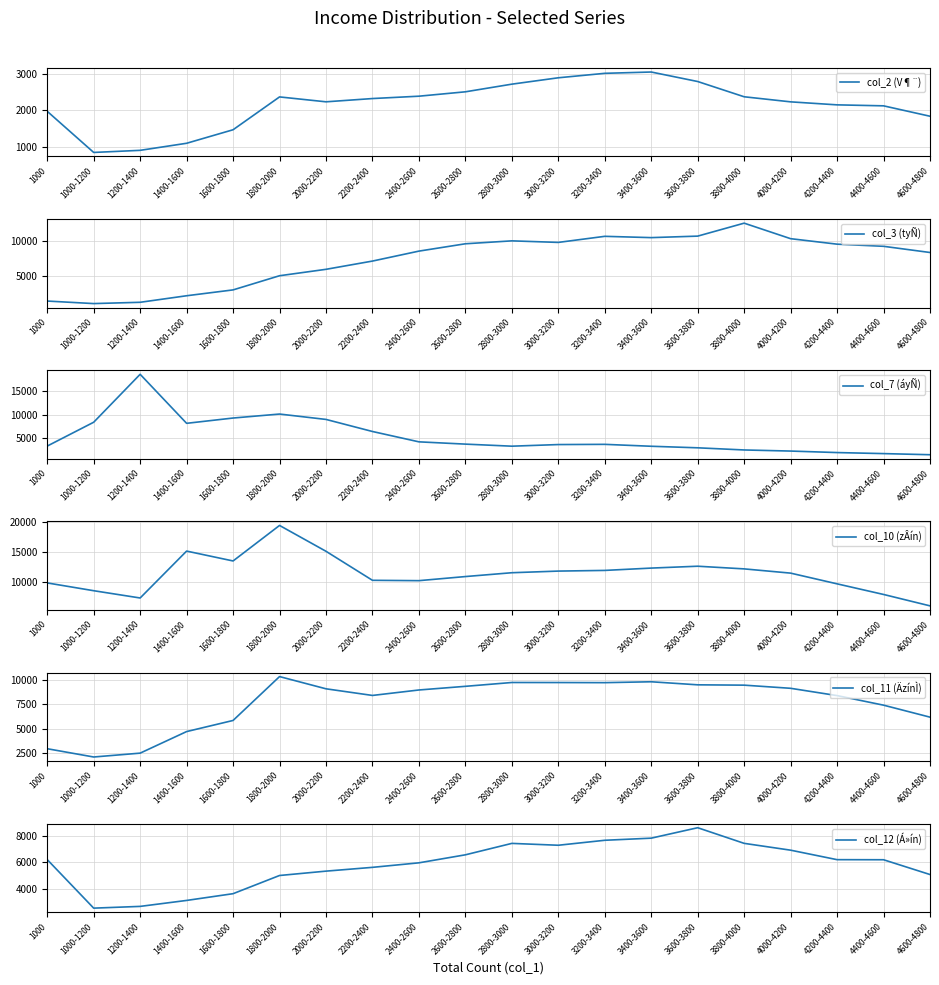

In col_10 (zÂín), how many points are lower than both neighbors (excluding endpoints)?

3